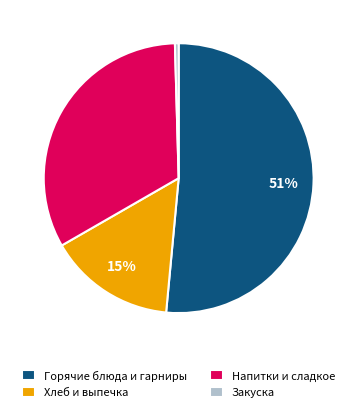

Count the number of slices in the pie.

4